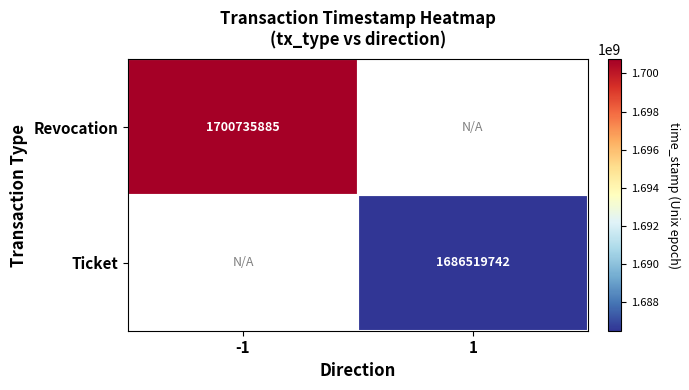

Is it true that Revocation equals 1028141260 at -1?

False